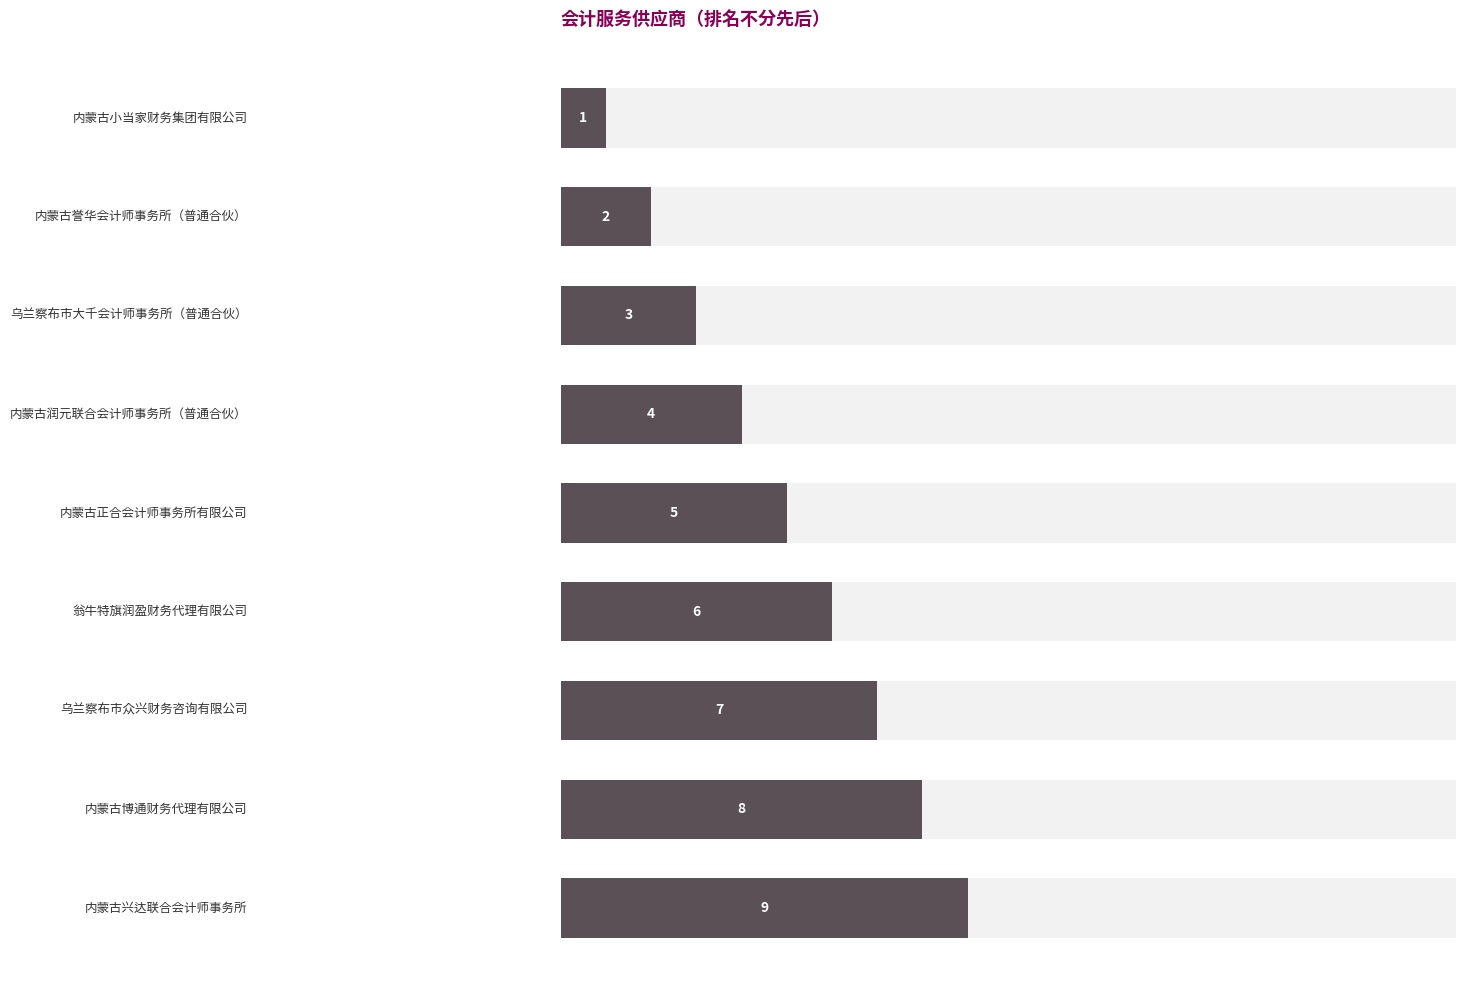

How many distinct data groups are displayed?

1